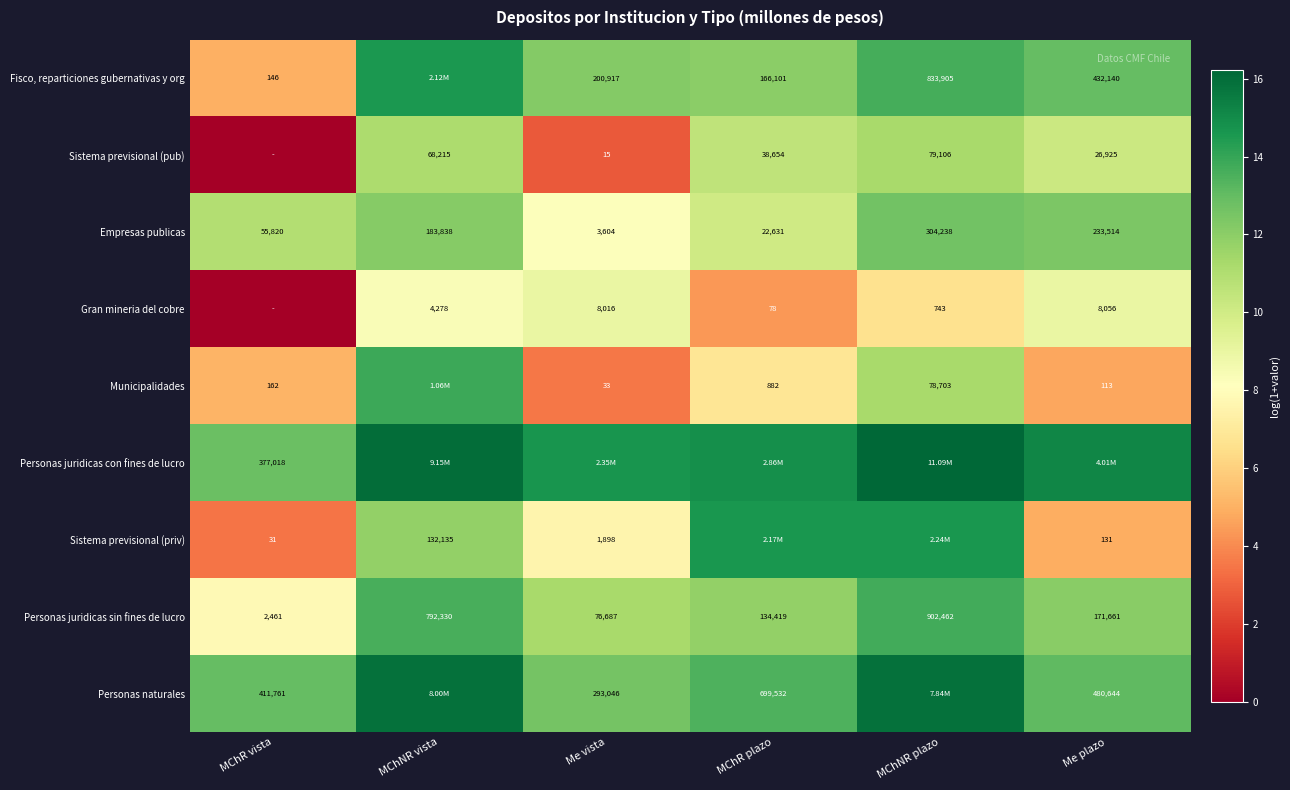

Is the value of Municipalidades at Me plazo greater than the value of Empresas publicas at Me plazo?

No